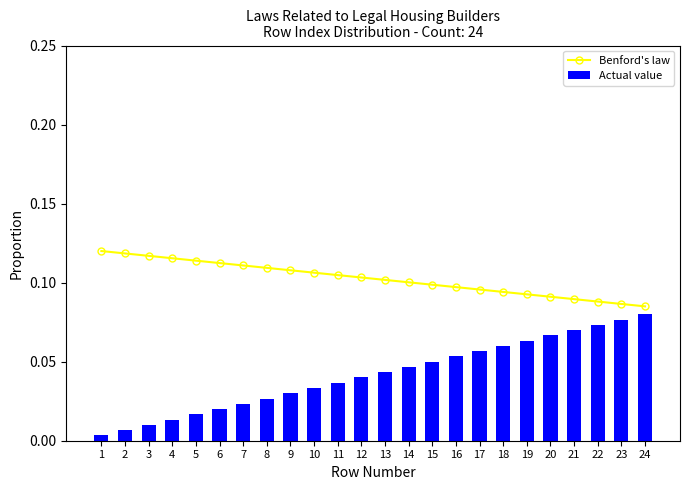

Is it true that Benford's law equals 0.0 at 20?

False